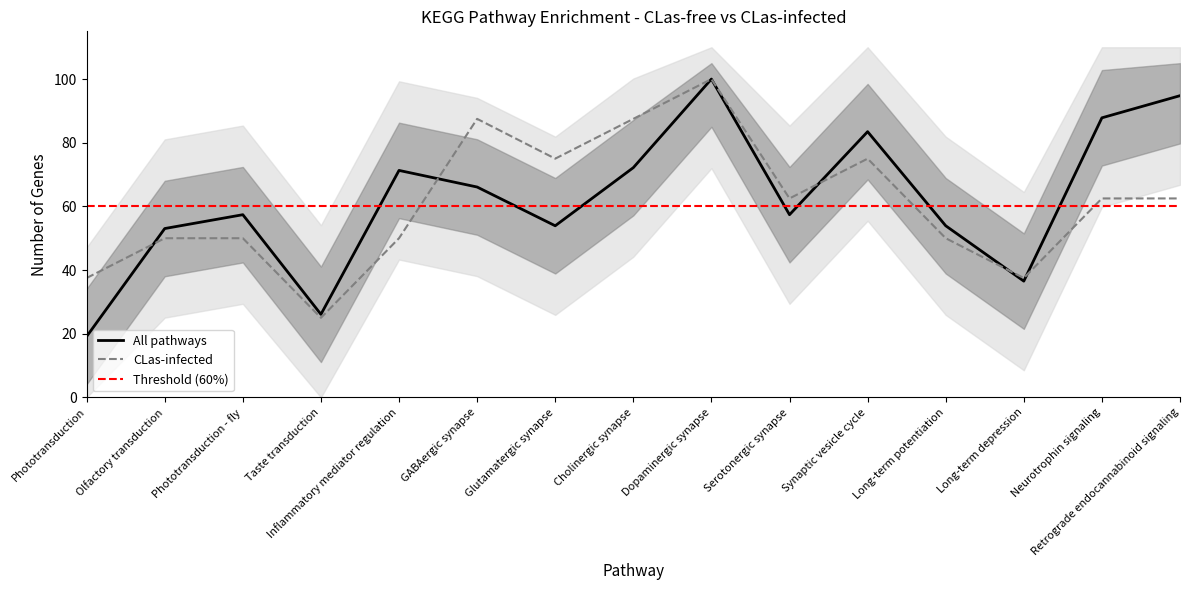

The value of All at Olfactory transduction is 73.3. True or false?

False